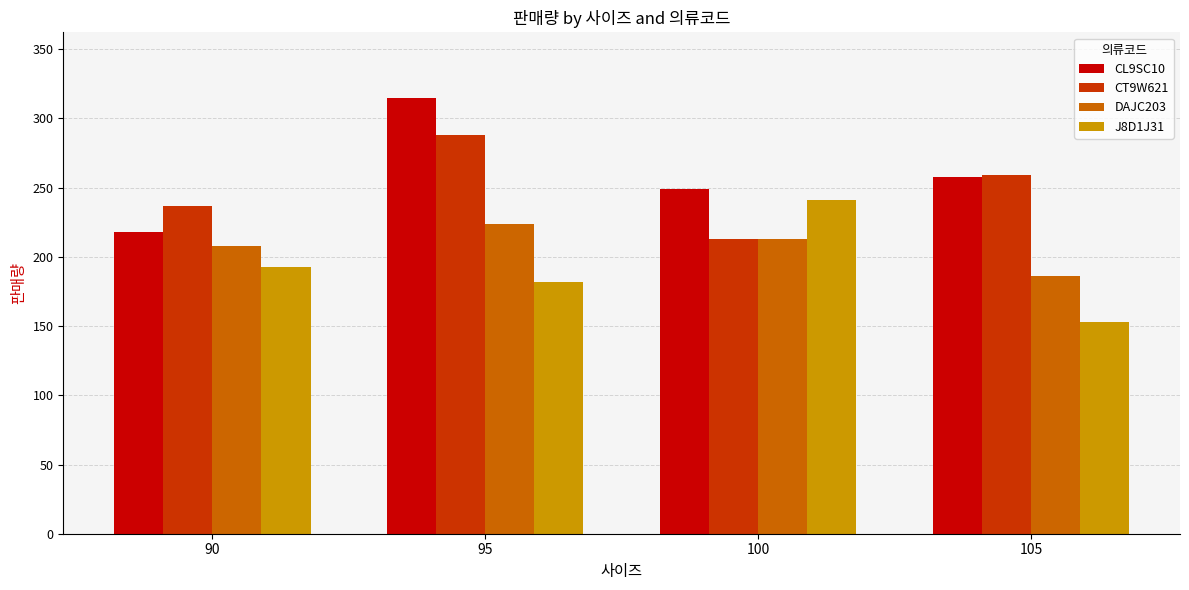

At which label does CT9W621 reach its minimum?

100